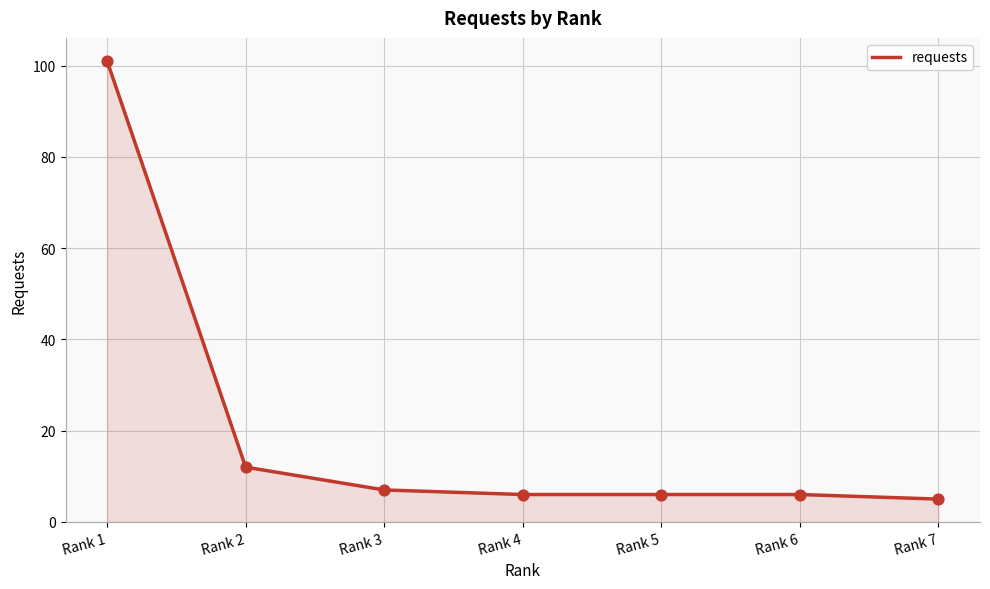

Between Rank 3 and Rank 6, which is larger?

Rank 3